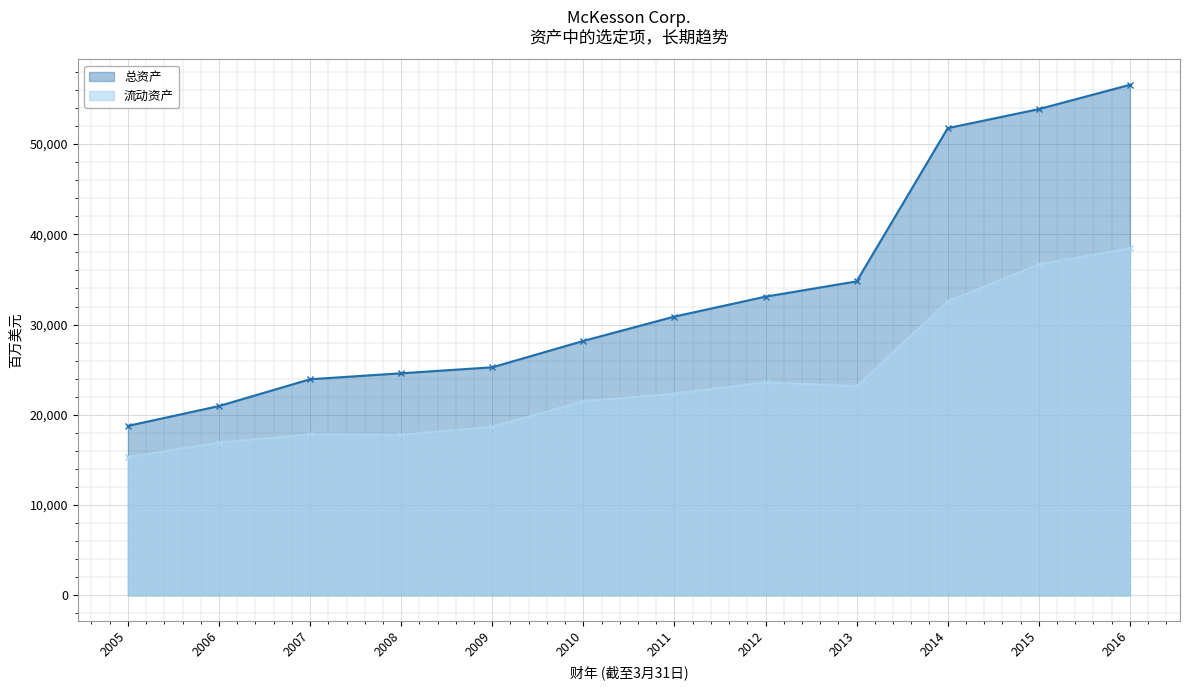

Which series has the widest spread of values?

总资产